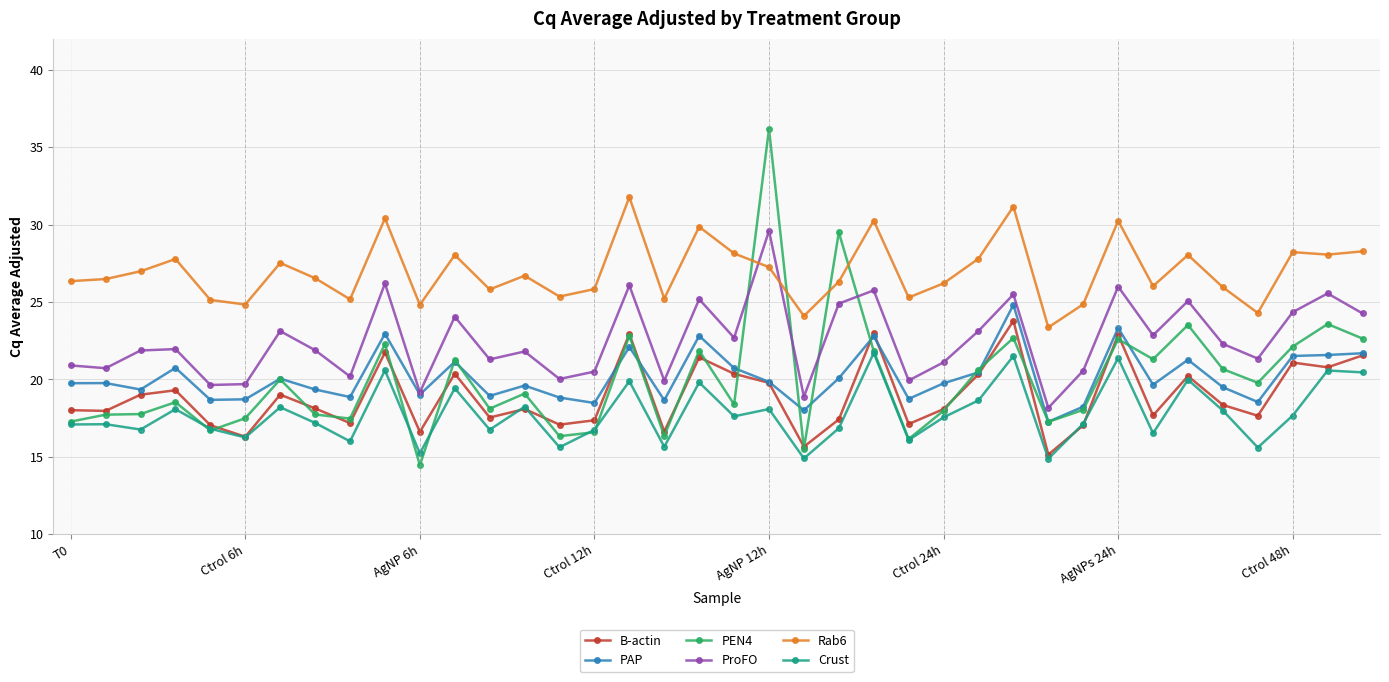

Which series has the largest total across all categories?

Rab6